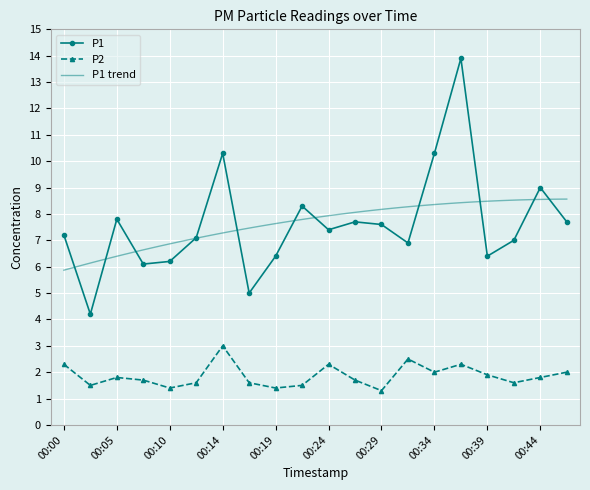

What is the greatest value displayed?

13.9